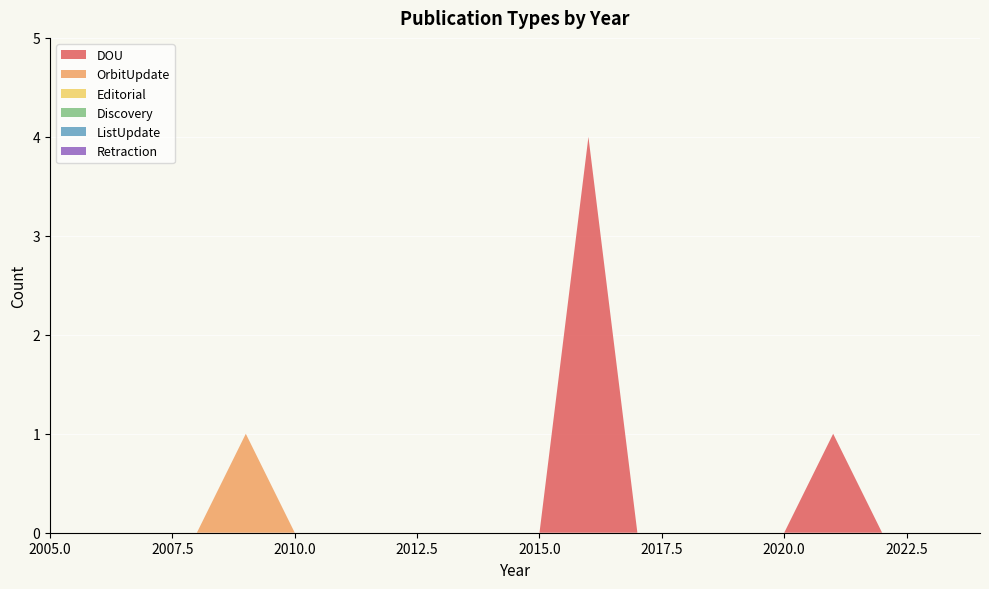

Reading left to right, what are all the values shown in this chart?

DOU: 0	0	0	0	0	0	0	0	0	0	0	4	0	0	0	0	1	0	0	0
OrbitUpdate: 0	0	0	0	1	0	0	0	0	0	0	0	0	0	0	0	0	0	0	0
Editorial: 0	0	0	0	0	0	0	0	0	0	0	0	0	0	0	0	0	0	0	0
Discovery: 0	0	0	0	0	0	0	0	0	0	0	0	0	0	0	0	0	0	0	0
ListUpdate: 0	0	0	0	0	0	0	0	0	0	0	0	0	0	0	0	0	0	0	0
Retraction: 0	0	0	0	0	0	0	0	0	0	0	0	0	0	0	0	0	0	0	0